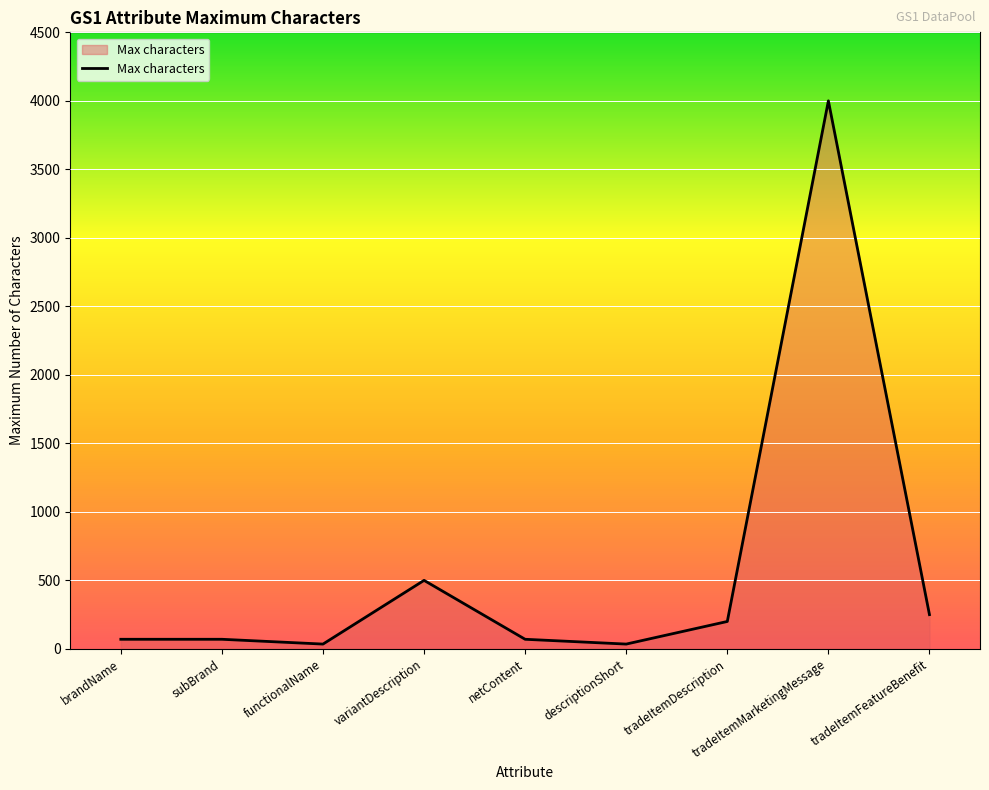

What is the difference between the maximum and minimum values?

3965